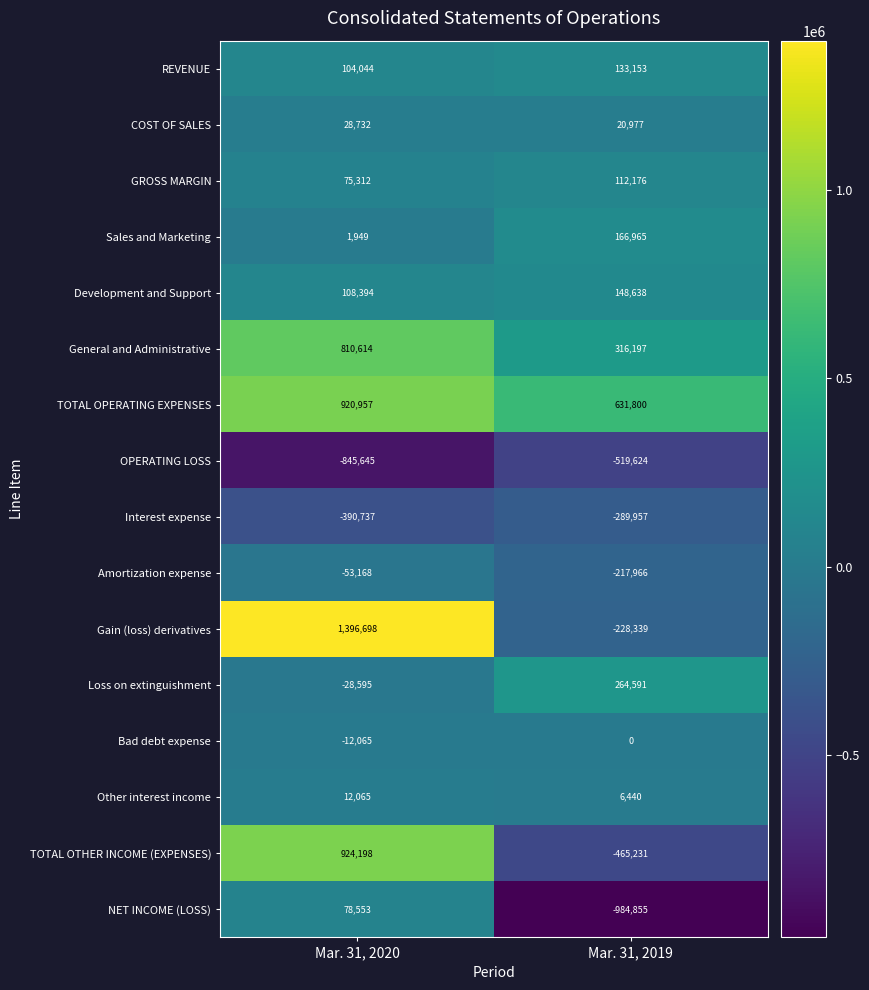

Count the number of data series in this chart.

16